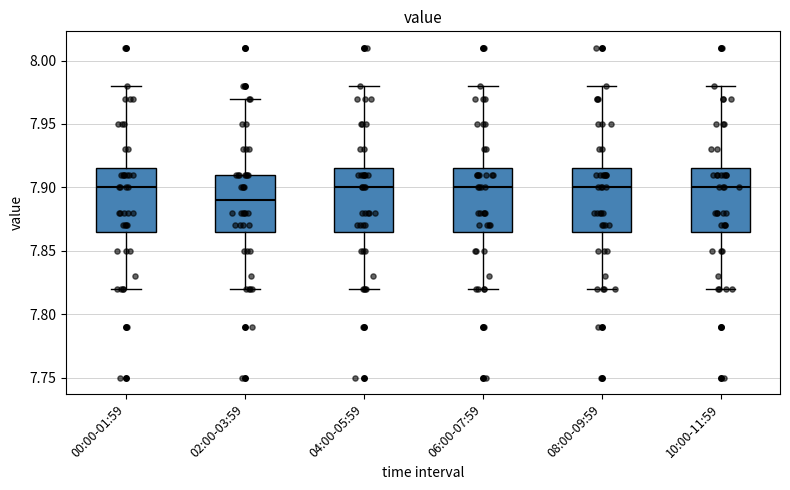

Reading left to right, transcribe this box plot: for each box, give where its median line is, the range the box spans, and where its two whiskers end, as read against the y-axis. The values are not printed on the chart, so give them approximately, as read against the axis.

00:00-01:59: median 7.900, box 7.865 to 7.915, whiskers 7.820 to 7.980
02:00-03:59: median 7.890, box 7.865 to 7.910, whiskers 7.820 to 7.970
04:00-05:59: median 7.900, box 7.865 to 7.915, whiskers 7.820 to 7.980
06:00-07:59: median 7.900, box 7.865 to 7.915, whiskers 7.820 to 7.980
08:00-09:59: median 7.900, box 7.865 to 7.915, whiskers 7.820 to 7.980
10:00-11:59: median 7.900, box 7.865 to 7.915, whiskers 7.820 to 7.980